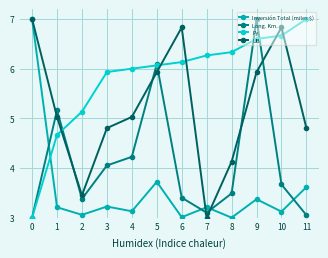

What is the difference between the maximum and minimum values in the UB series?

4.0